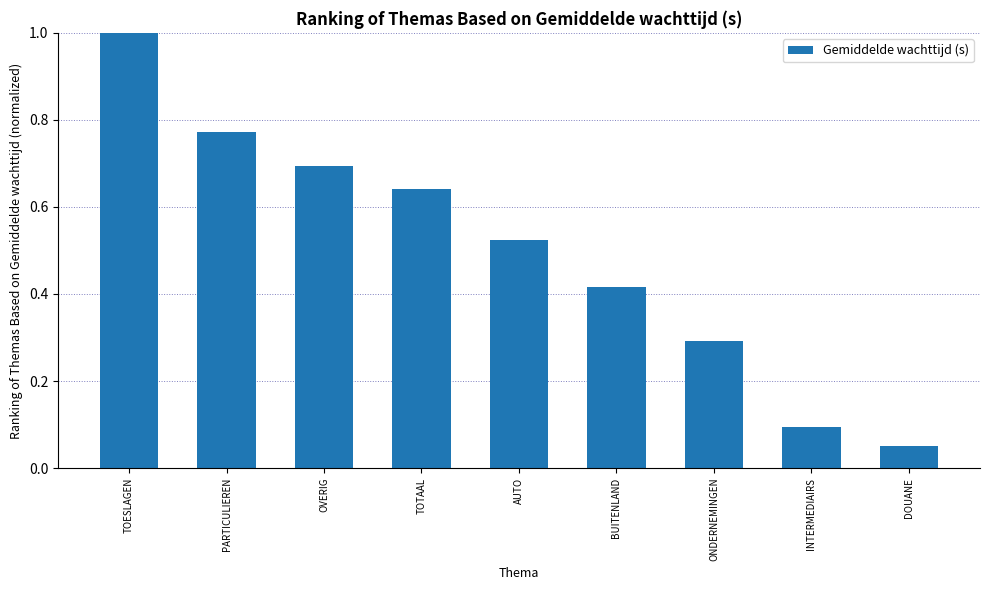

Where is the data nearest to the value 0?

DOUANE